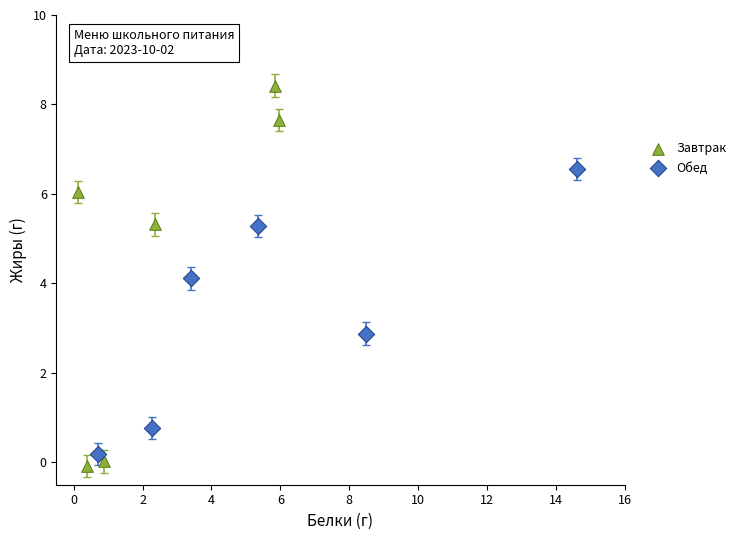

What are all the series names shown in the legend?

Завтрак, Обед